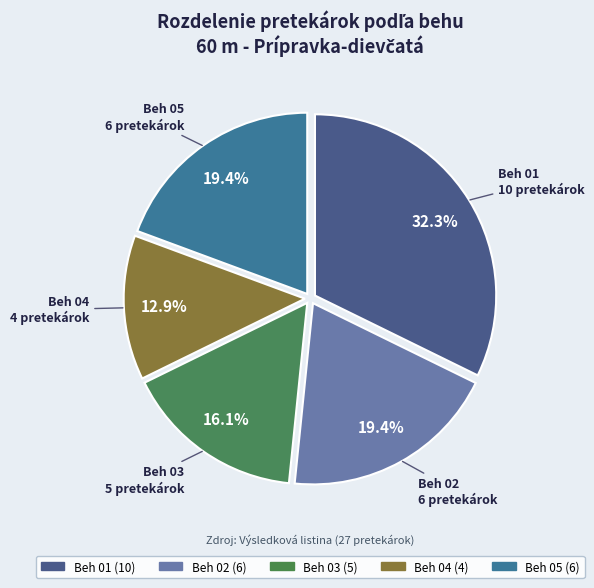

To the nearest percent, what percentage of the pie is Beh 01?

32%